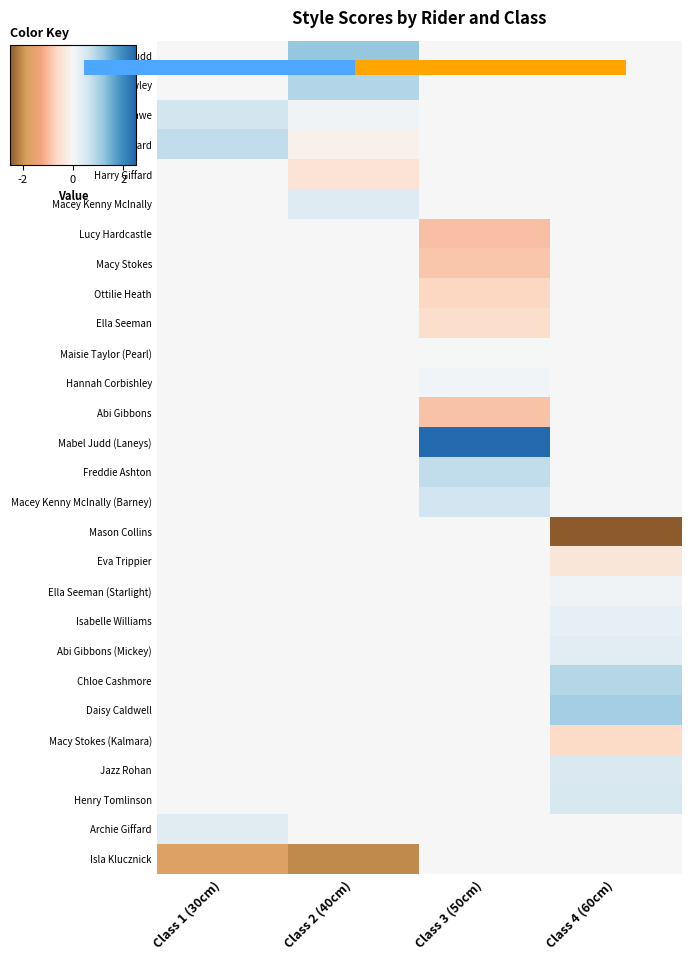

Count the number of data series in this chart.

28